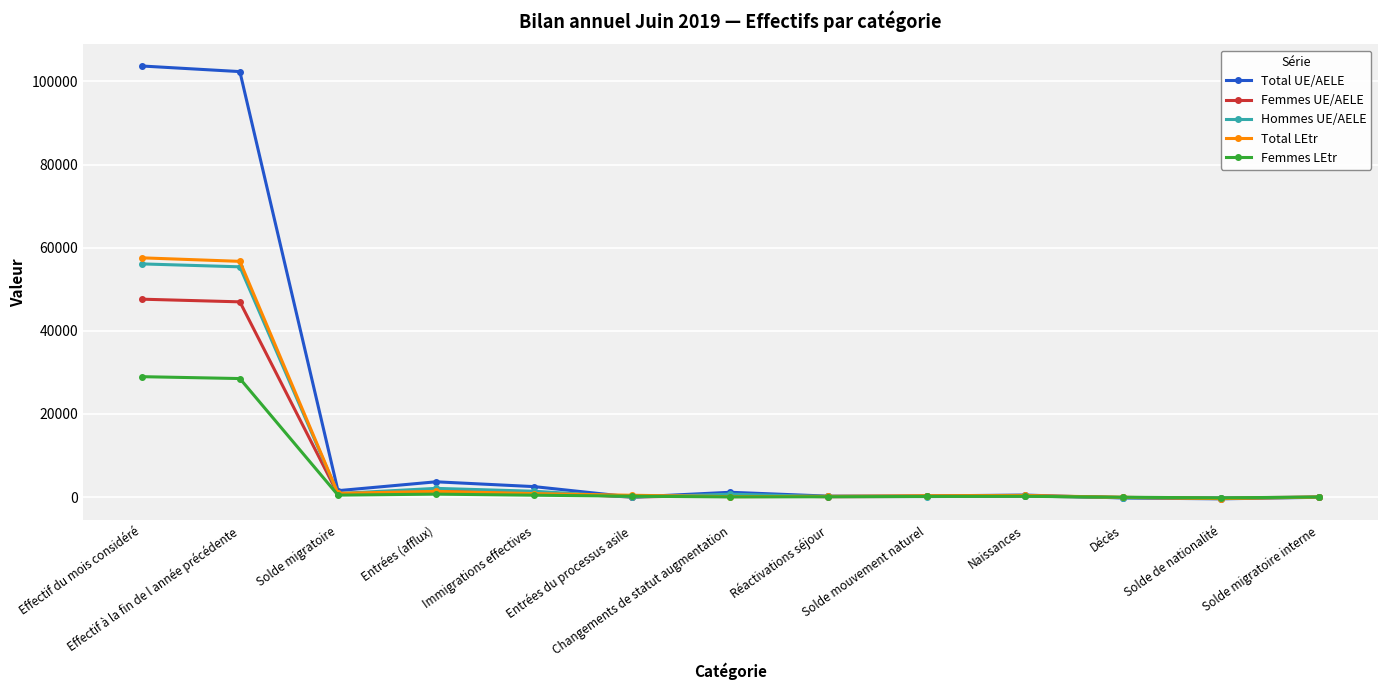

What is the label of the 11th point from the right?

Solde migratoire